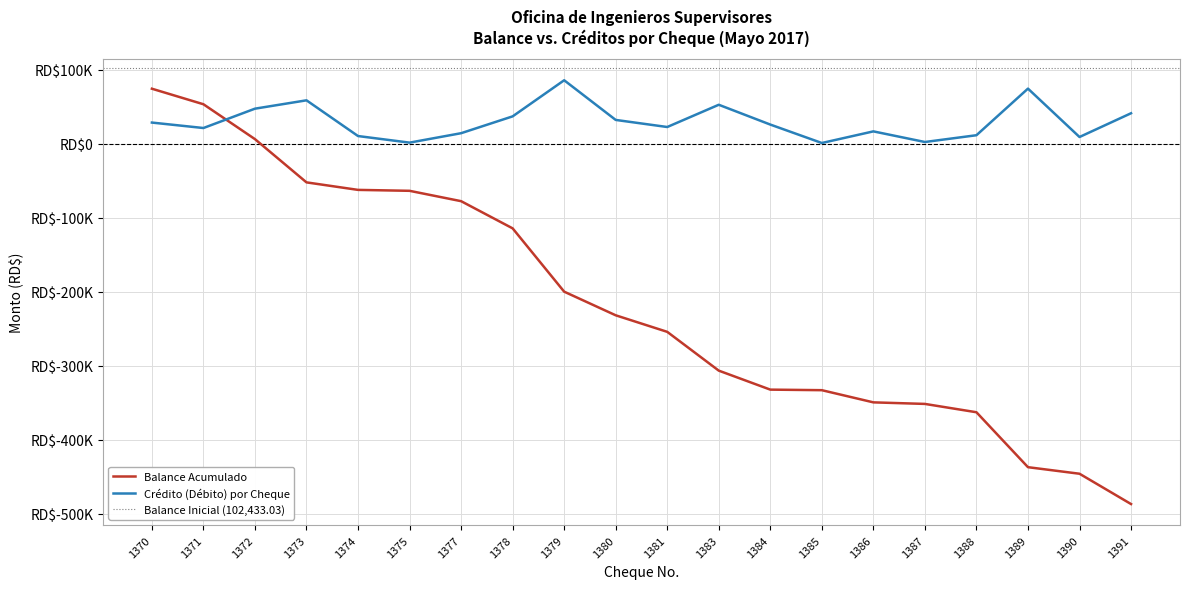

Count the number of categories in the chart.

20